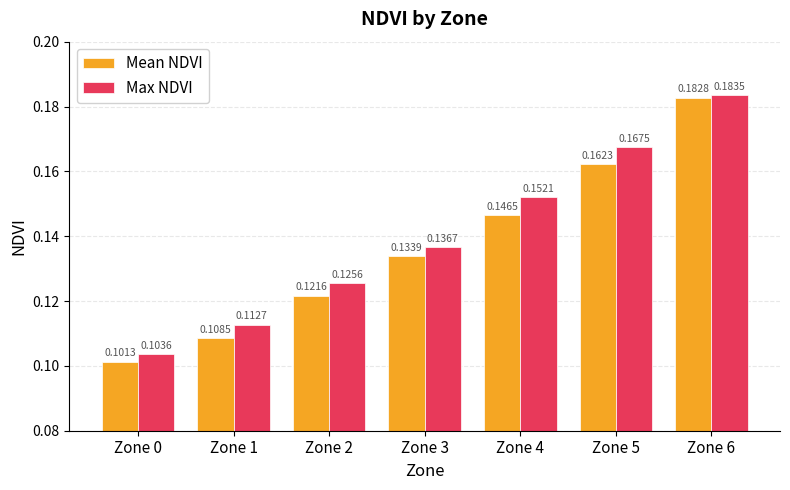

What is the sum of all Max NDVI values?

1.0